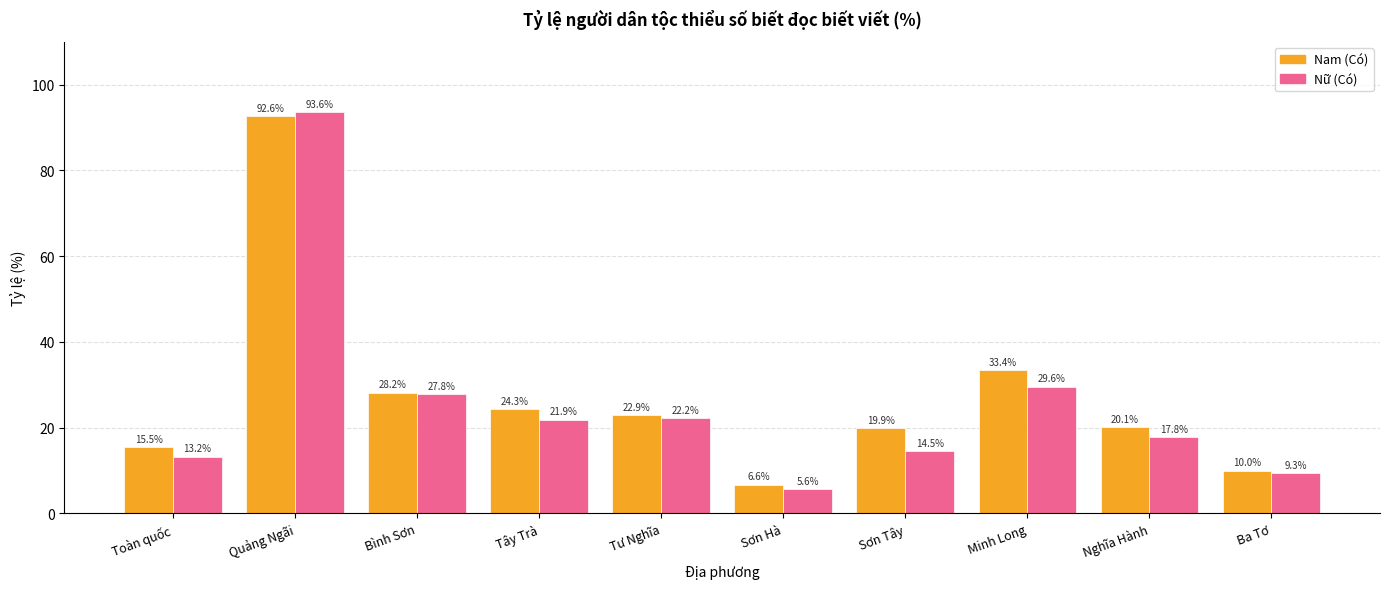

What is the sum of the Nữ (Có) values at Sơn Tây and Tây Trà?

36.4